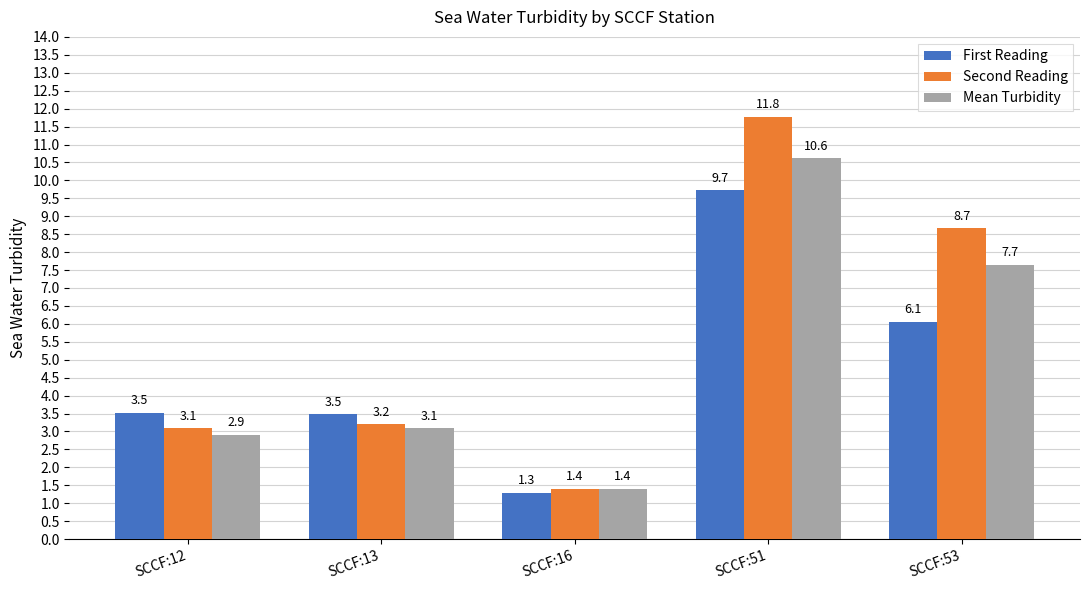

Which series changed the most between SCCF:12 and SCCF:51?

Second Reading